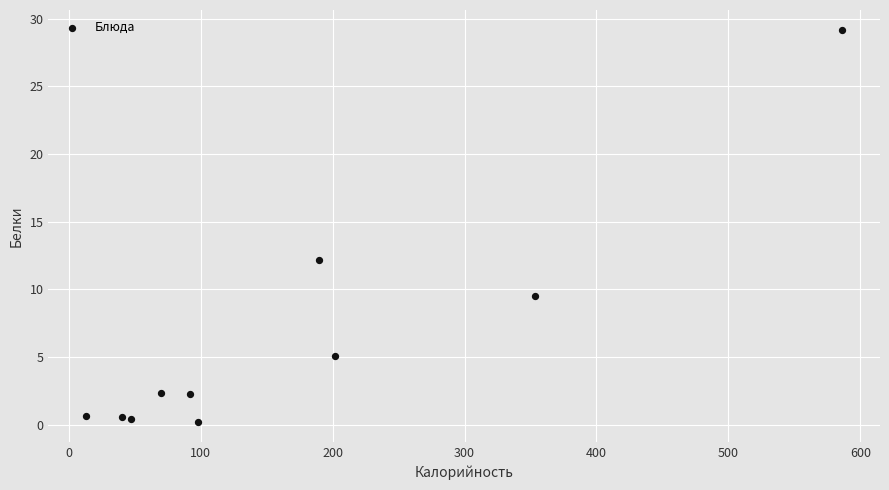

What is the range of X values (max minus min)?

573.1